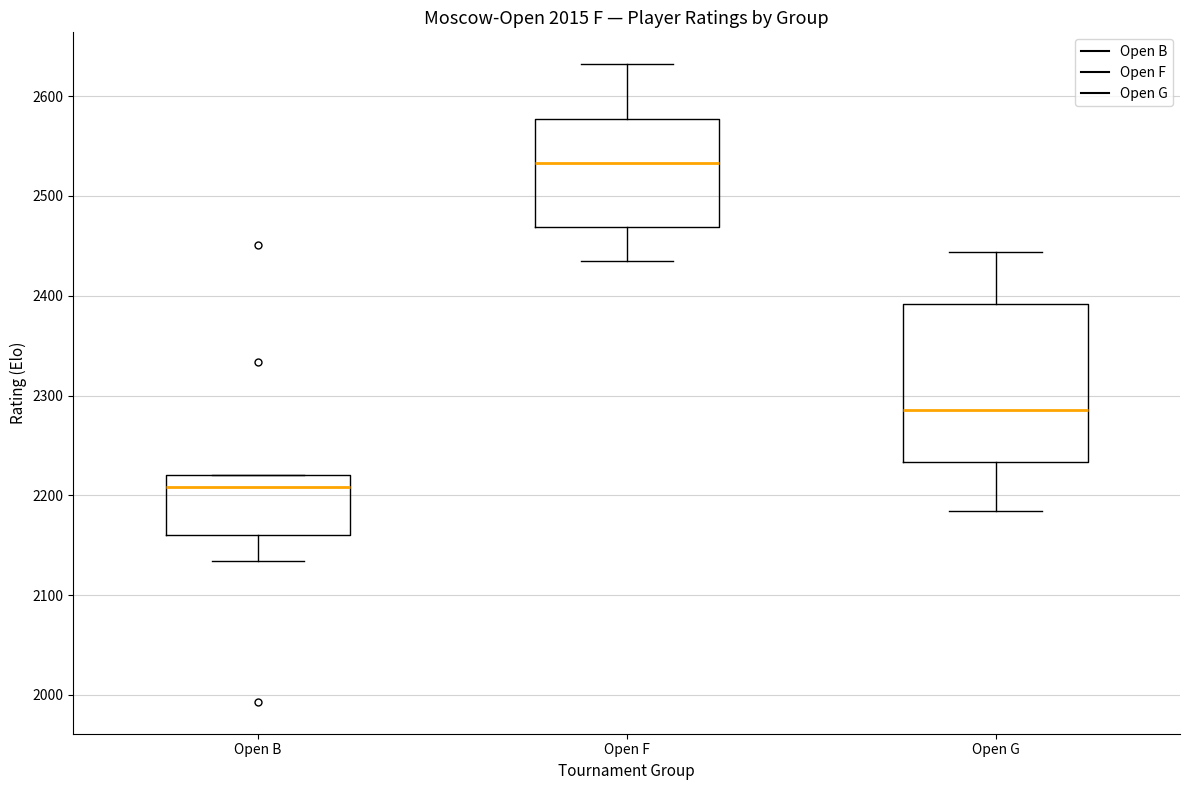

Reading left to right, transcribe this box plot: for each box, give where its median line is, the range the box spans, and where its two whiskers end, as read against the y-axis. The values are not printed on the chart, so give them approximately, as read against the axis.

Open B: median 2210, box 2160 to 2220, whiskers 2130 to 2220
Open F: median 2530, box 2470 to 2580, whiskers 2440 to 2630
Open G: median 2290, box 2230 to 2390, whiskers 2180 to 2440